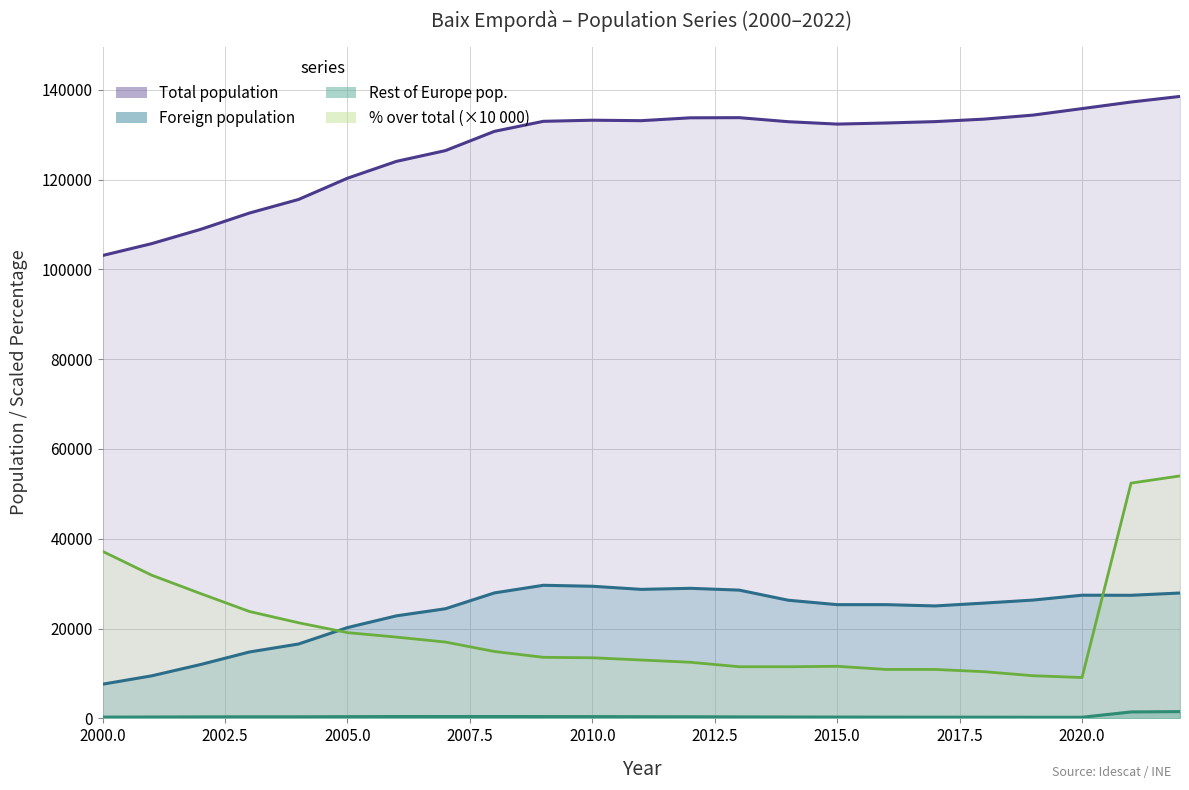

How many lines are shown in the chart?

4